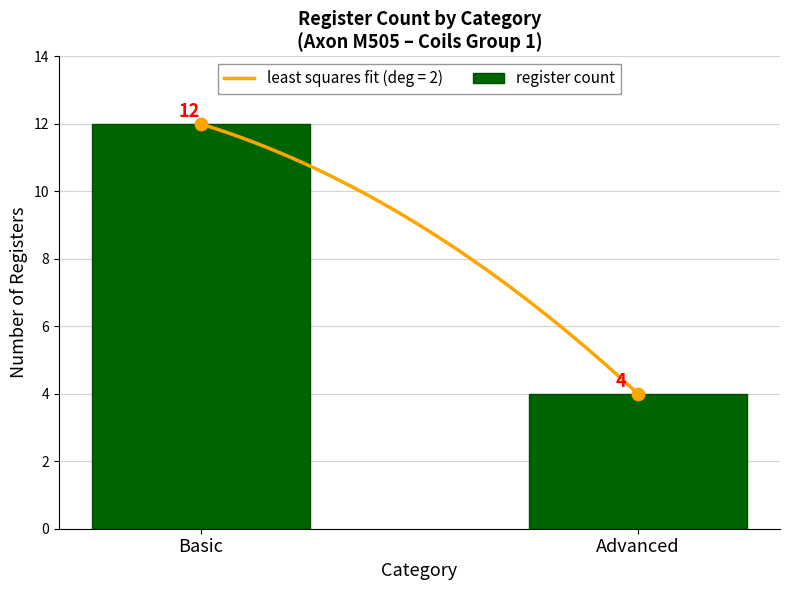

Which has a higher value, Advanced or Basic?

Basic